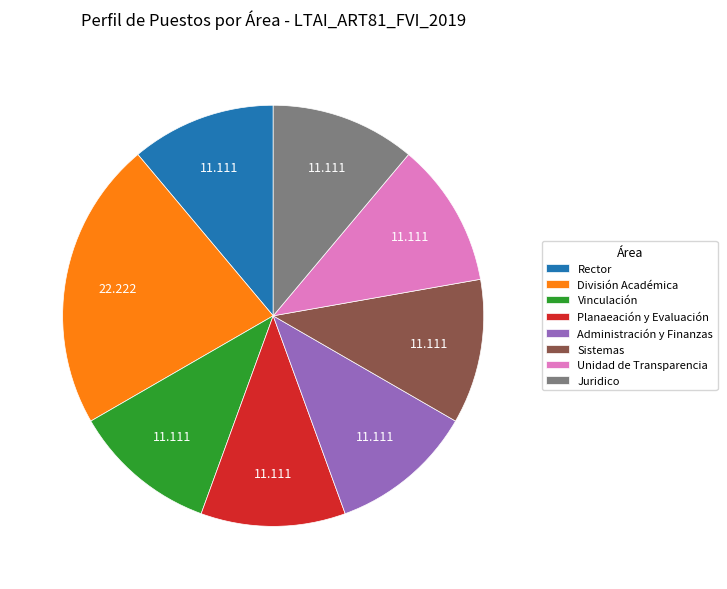

Count the number of slices in the pie.

8